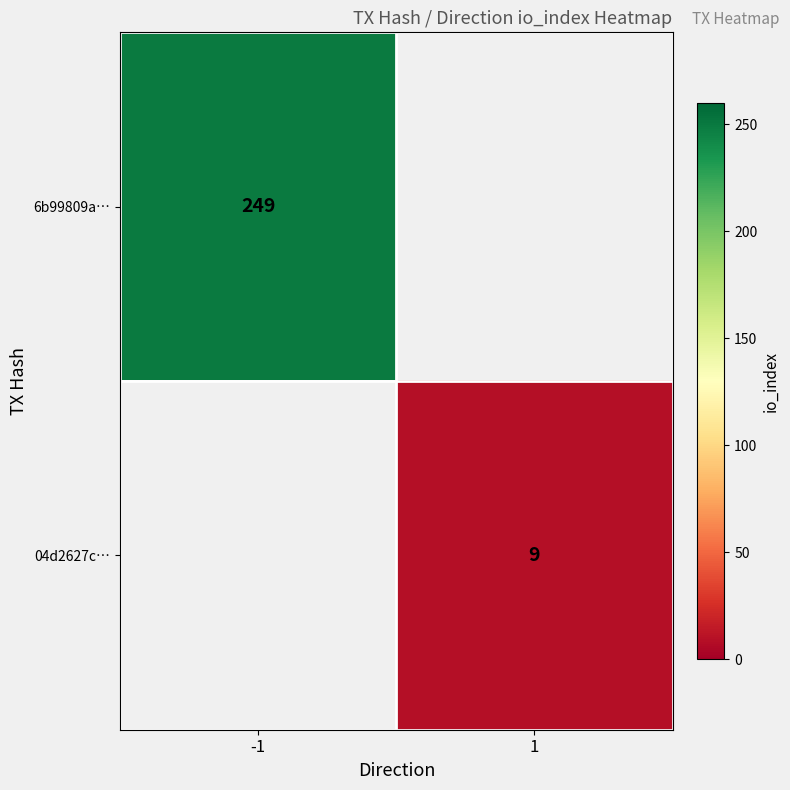

Is it true that 04d2627c… equals 13 at 1?

False